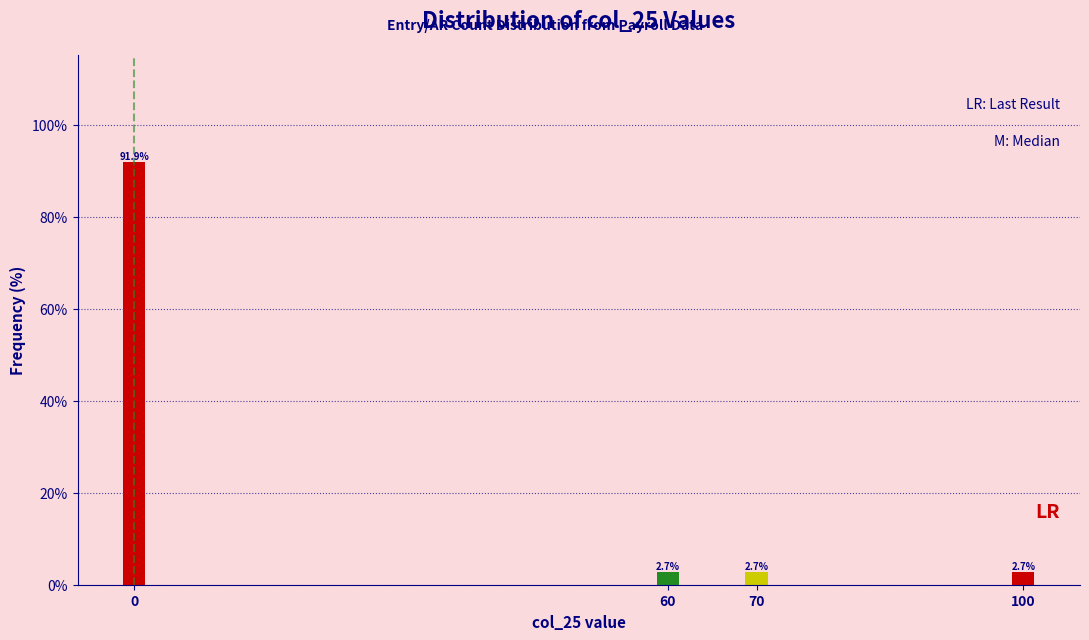

Reading left to right, extract all data points from this chart.

0=91.9	60=2.7	70=2.7	100=2.7